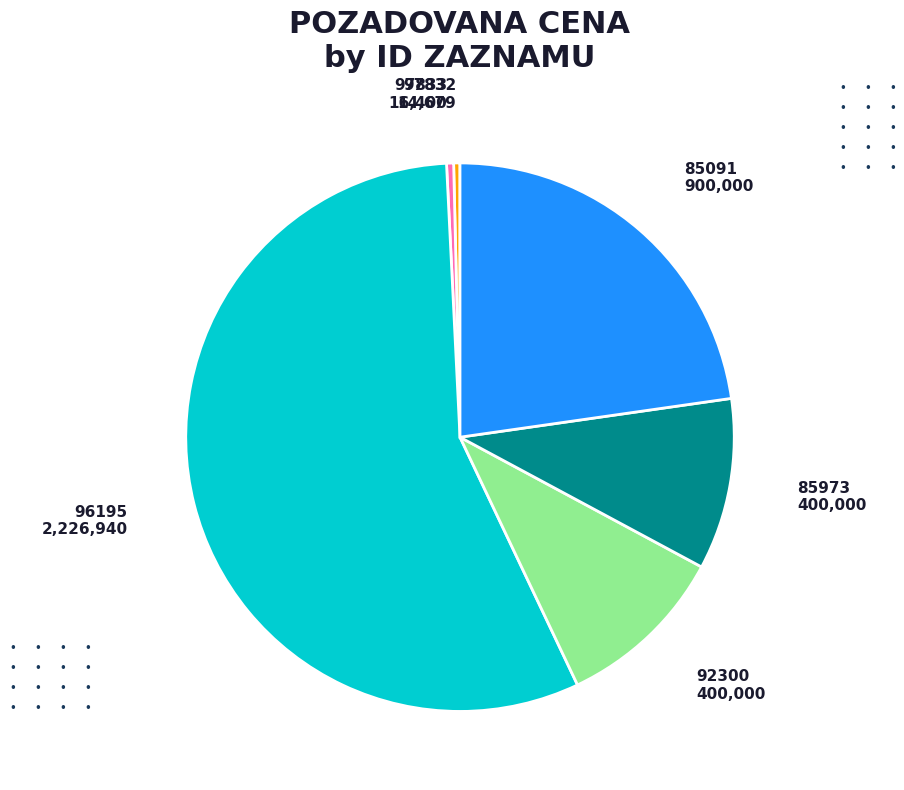

How many segments does this pie chart have?

6